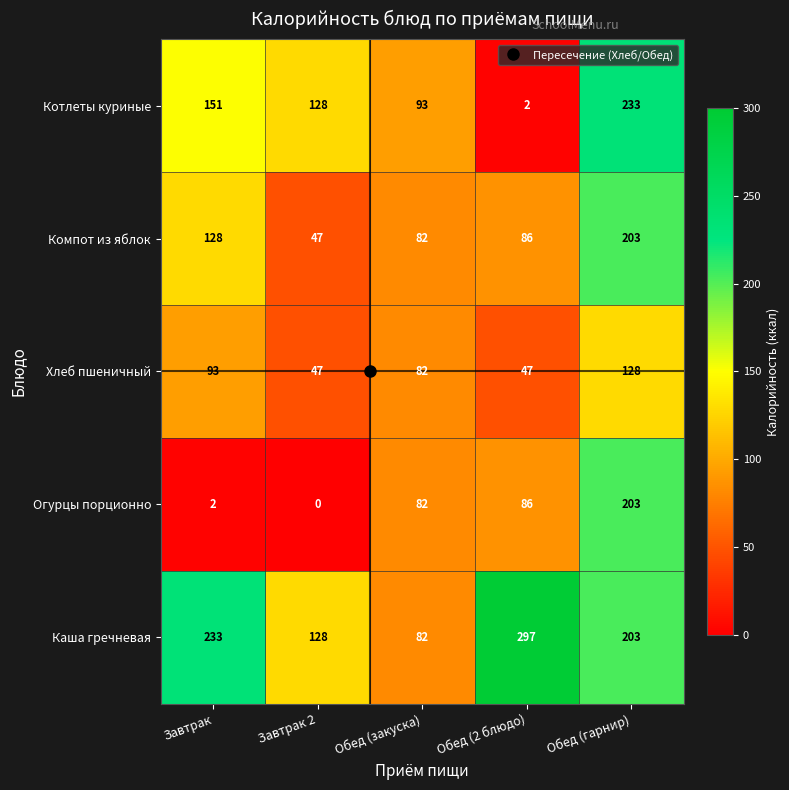

What is the maximum value for Хлеб пшеничный?

128